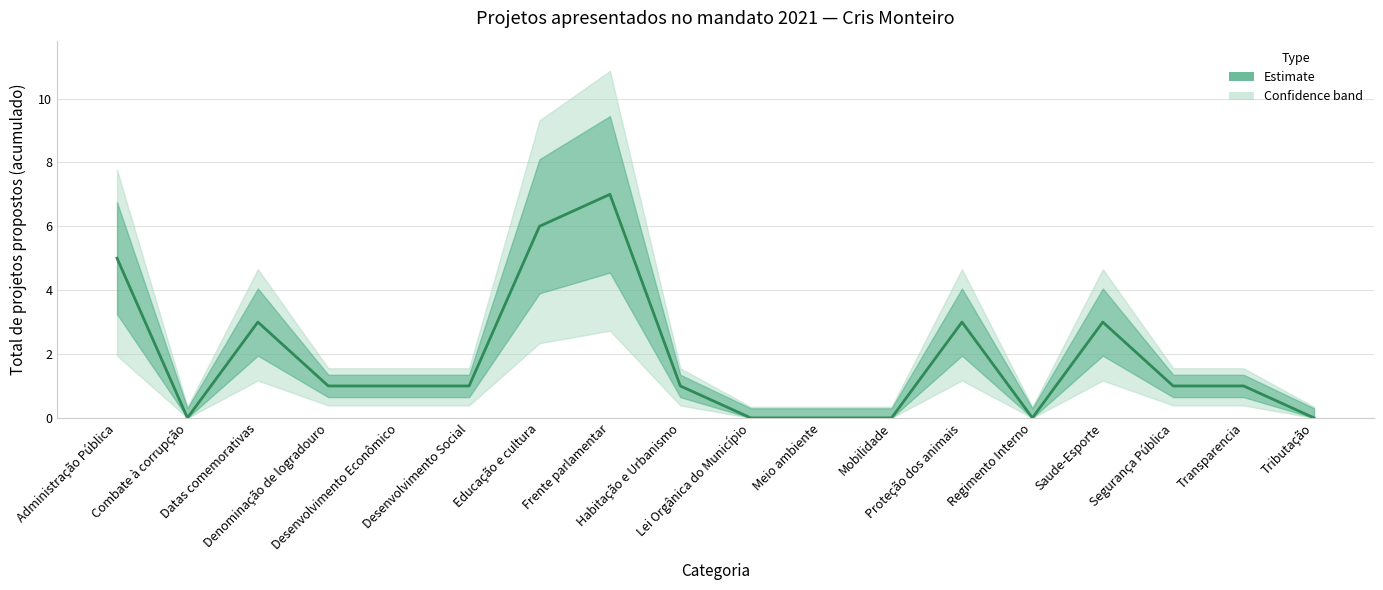

How many data points does each series have?

18